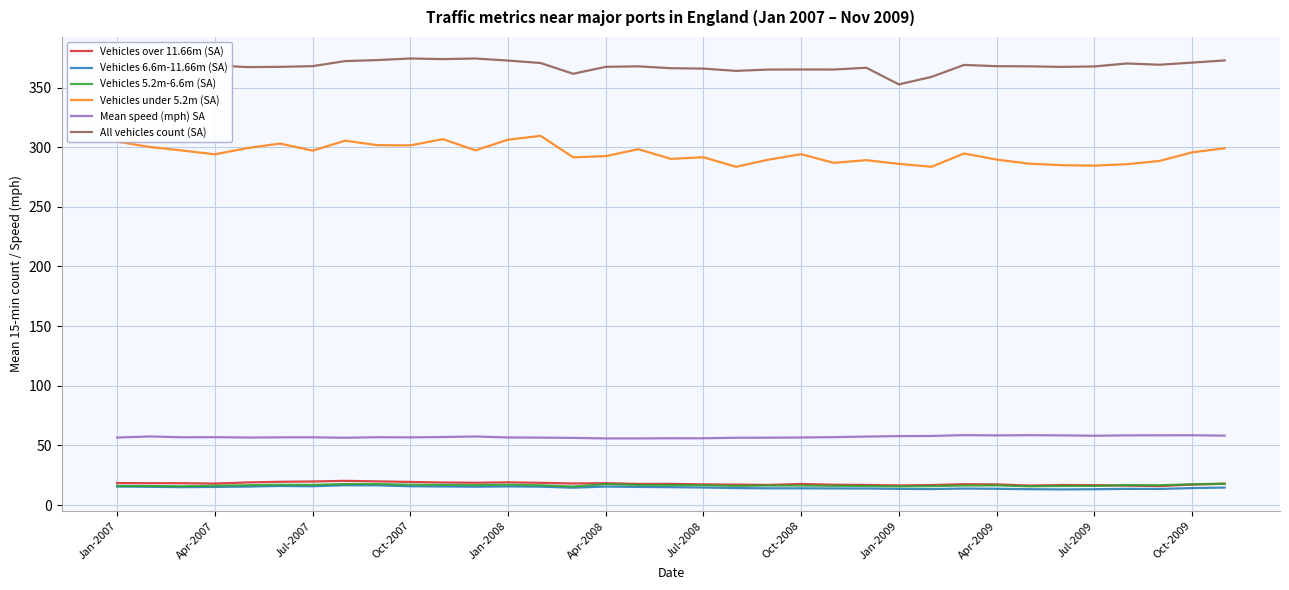

How many lines are shown in the chart?

6